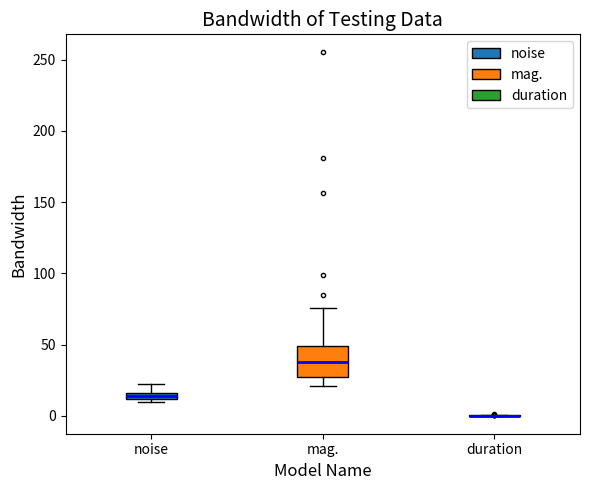

Where is the lower edge of the box for noise on the y-axis? The values are not printed on the chart, so give them approximately, as read against the axis.

10